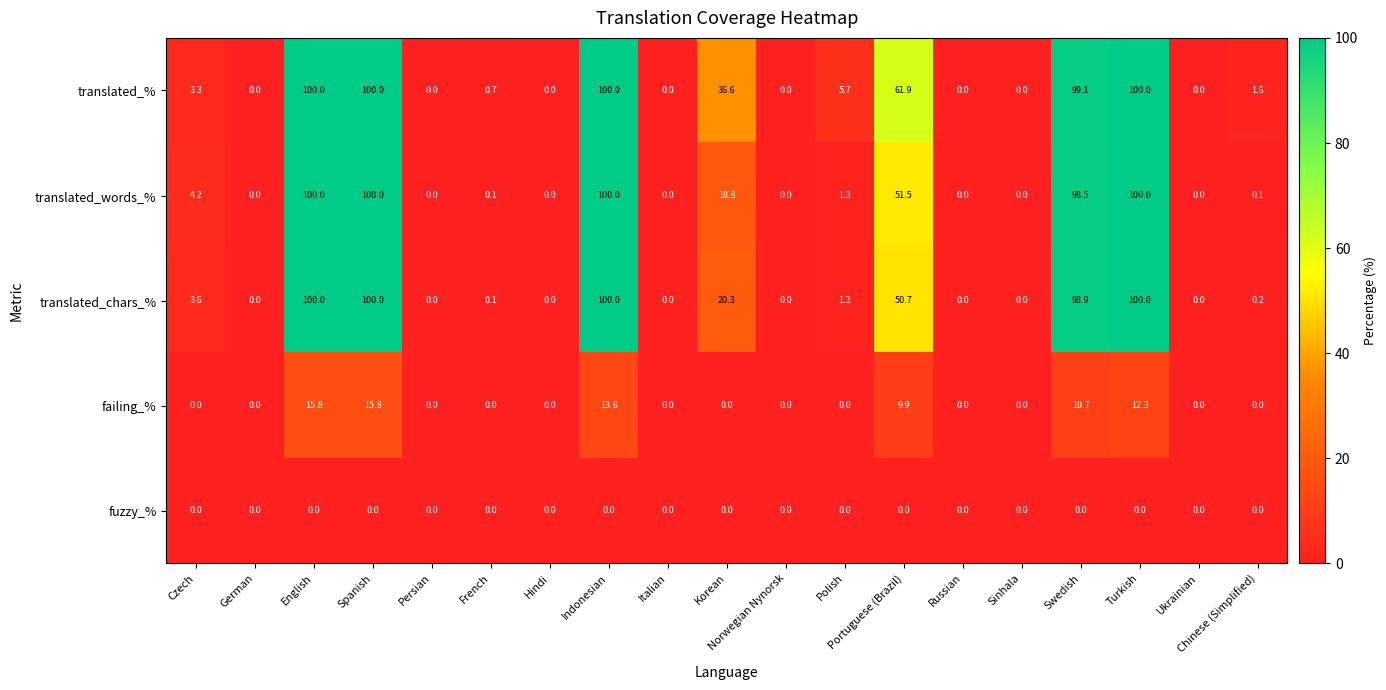

Rank the series at Portuguese (Brazil) from highest to lowest value.

translated_%, translated_words_%, translated_chars_%, failing_%, fuzzy_%